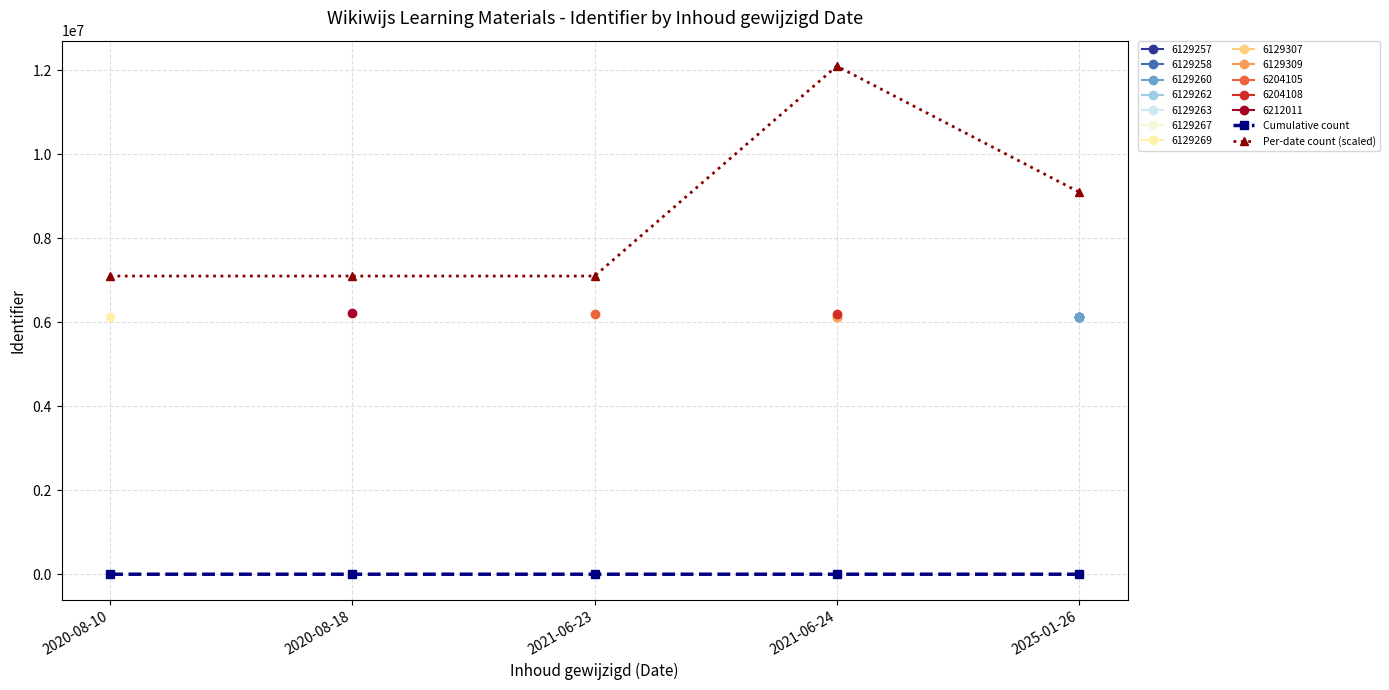

Which series has the widest spread of values?

Per-date count (scaled)